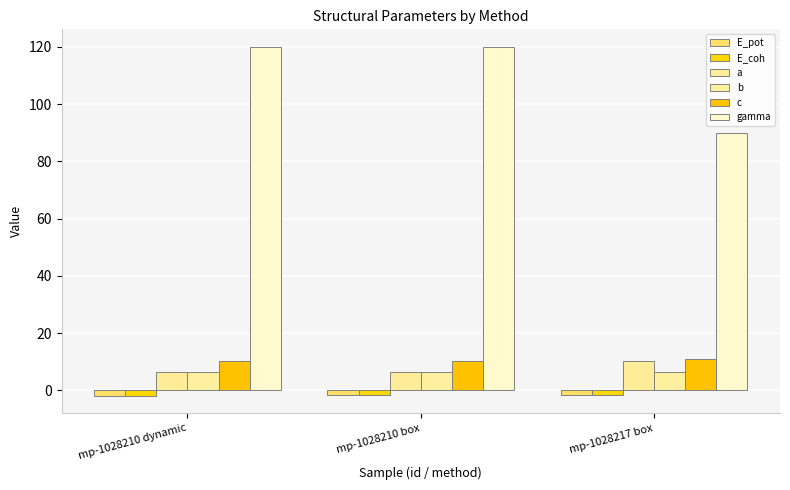

What is the label of the 3rd bar from the right?

mp-1028210 dynamic